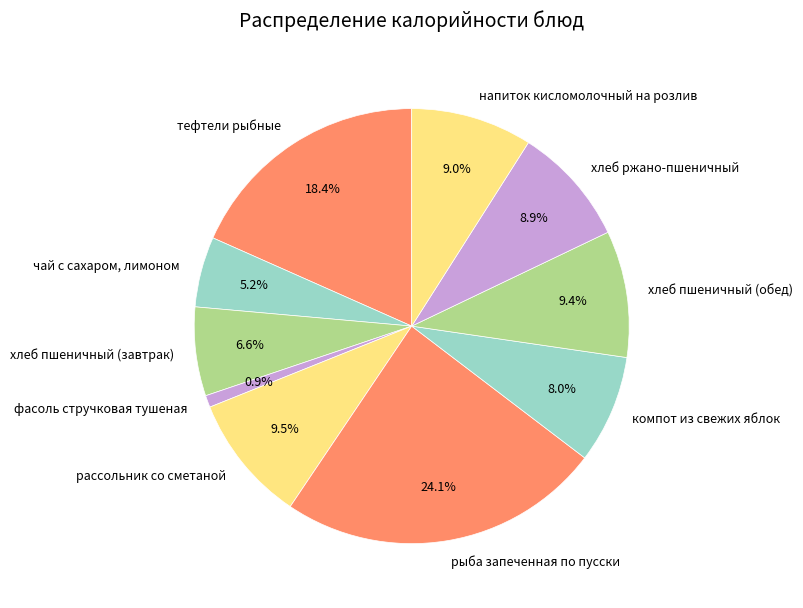

To the nearest percent, what is the difference between the хлеб пшеничный (обед) and рыба запеченная по пусски slice percentages?

15%